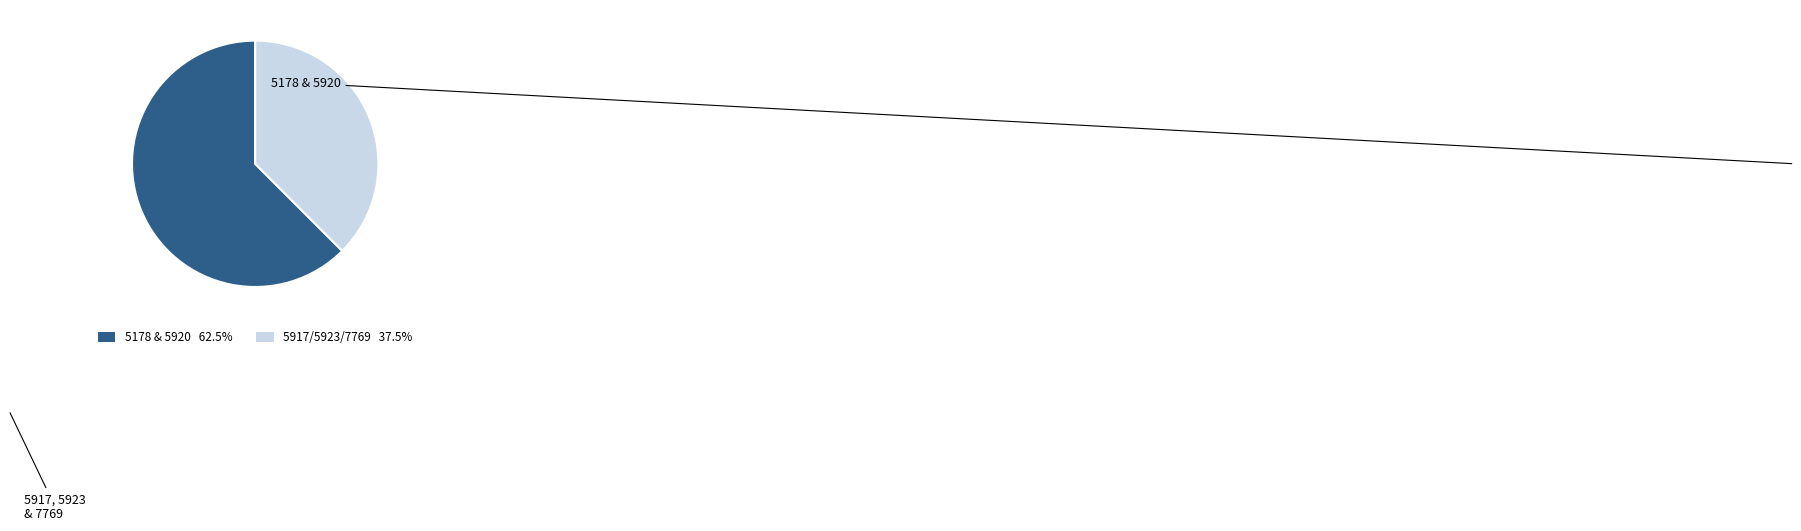

Is there any slice that represents more than half of the pie?

Yes